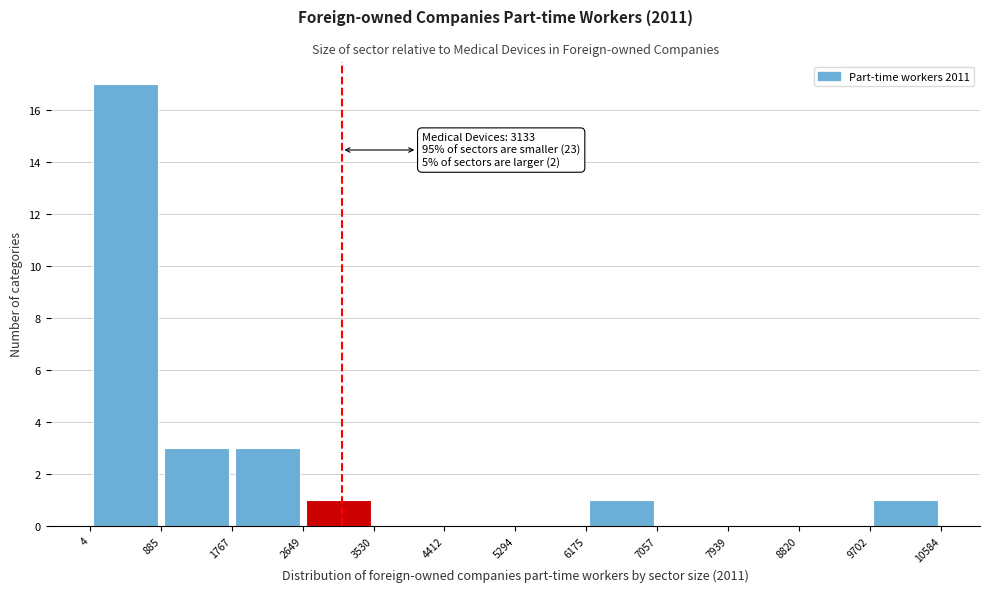

Over which range of the x-axis is the bar tallest?

4 to 885